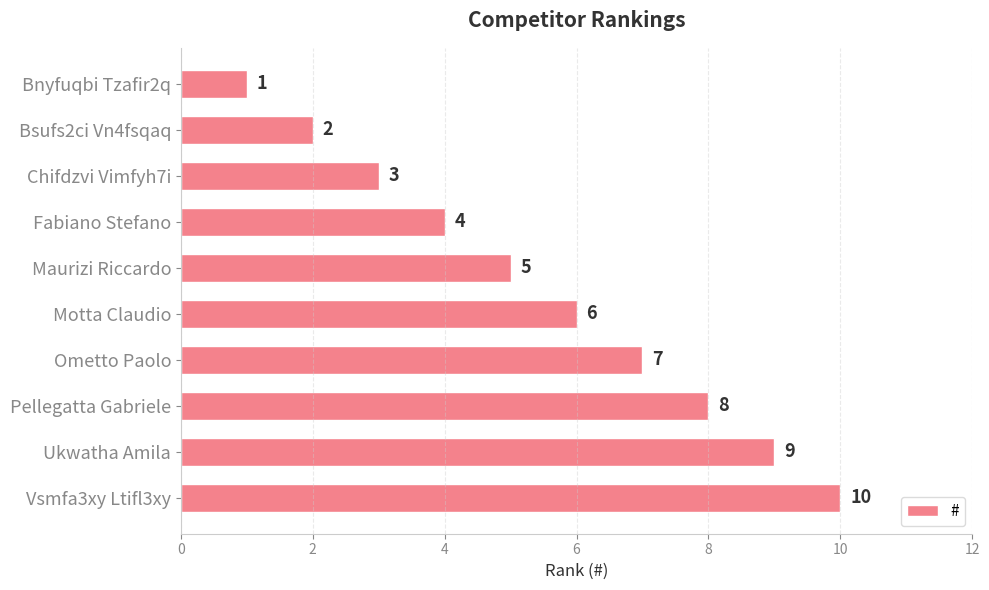

What is the change in value from Motta Claudio to Ometto Paolo?

+1